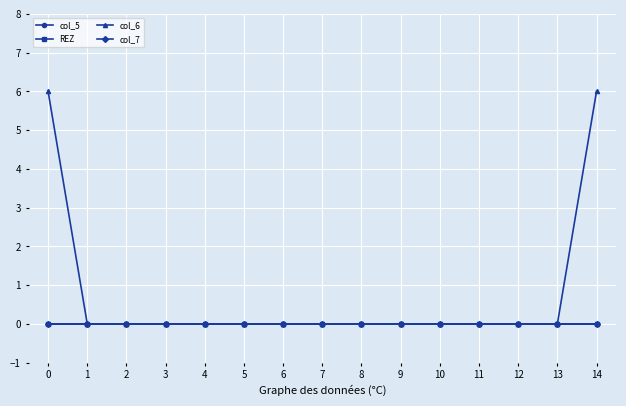

What is the difference between the col_6 values at 0 and 12?

6